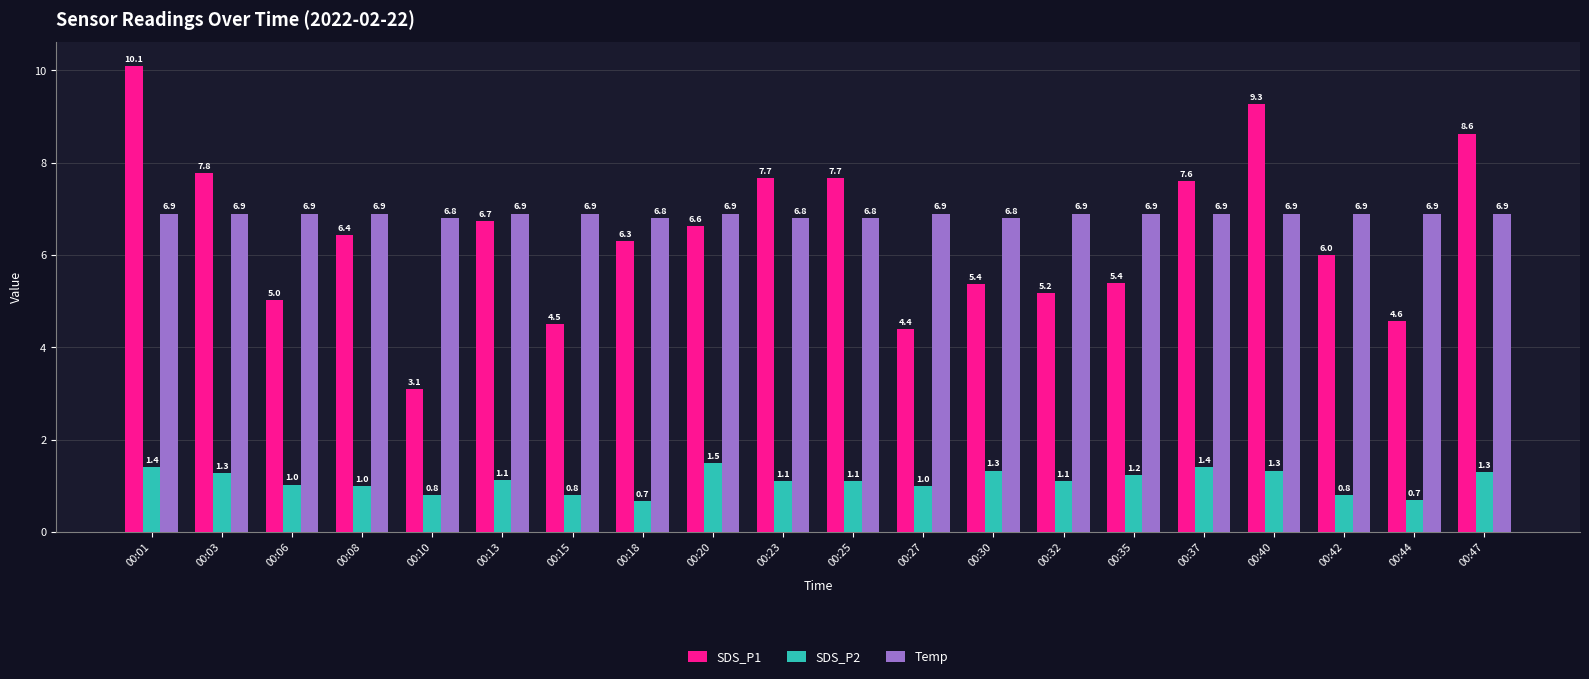

What is the smallest value displayed?

0.7